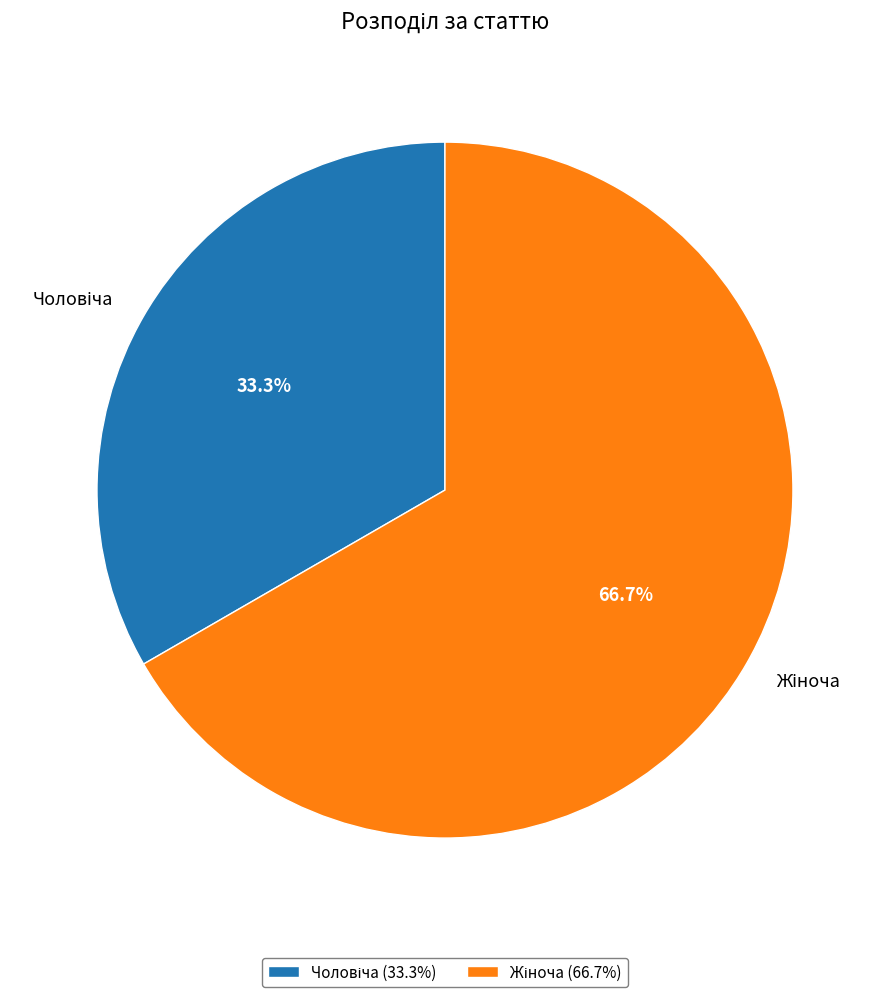

Is there a majority slice in this chart?

Yes